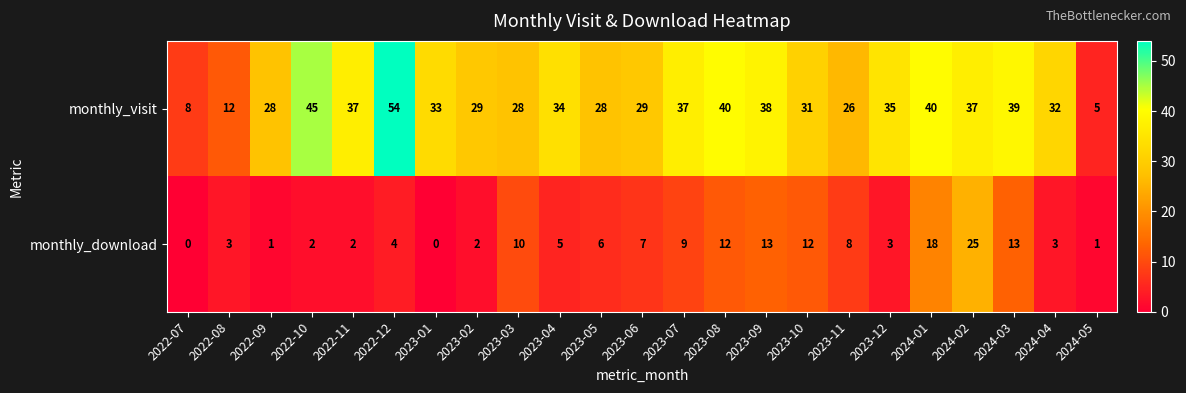

What is the maximum value shown in the chart?

54